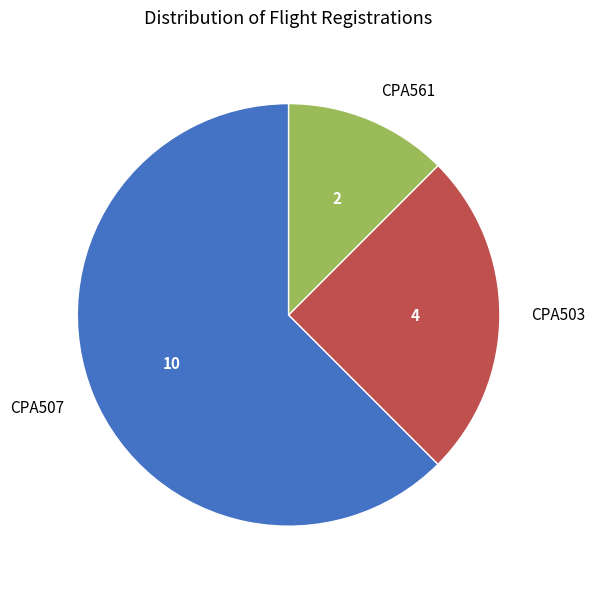

What is the ratio of the value at CPA507 to the value at CPA503?

2.5